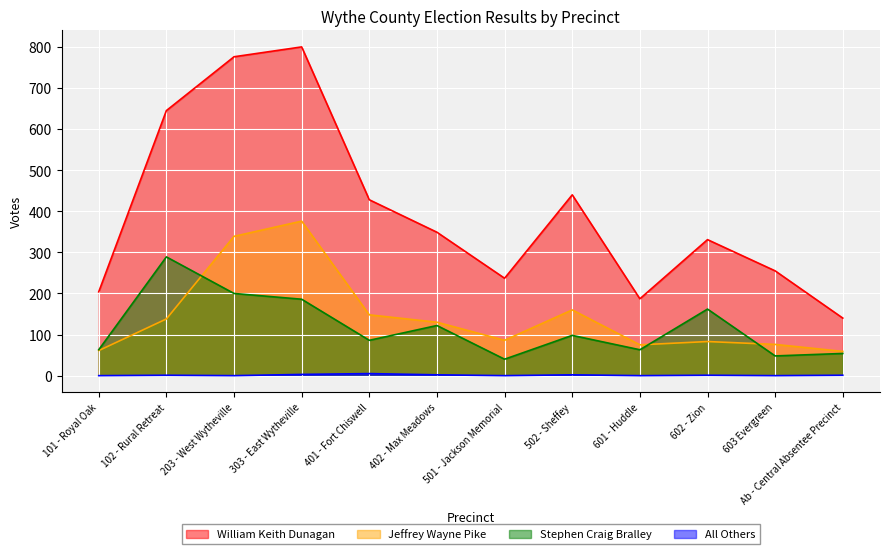

The value of Jeffrey Wayne Pike at Ab - Central Absentee Precinct is 59. True or false?

True